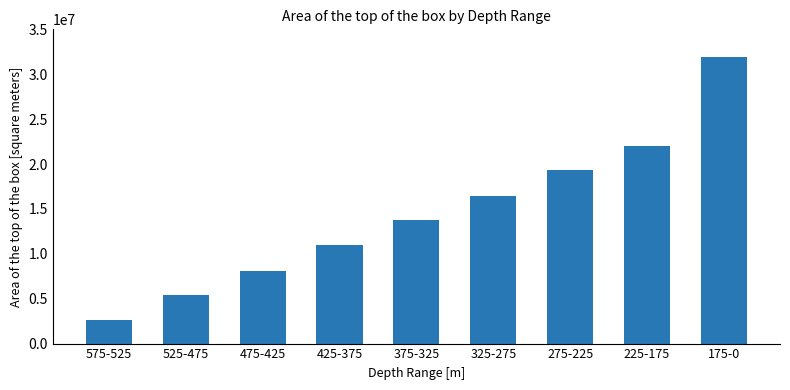

List the labels in order of value, smallest first.

575-525, 525-475, 475-425, 425-375, 375-325, 325-275, 275-225, 225-175, 175-0